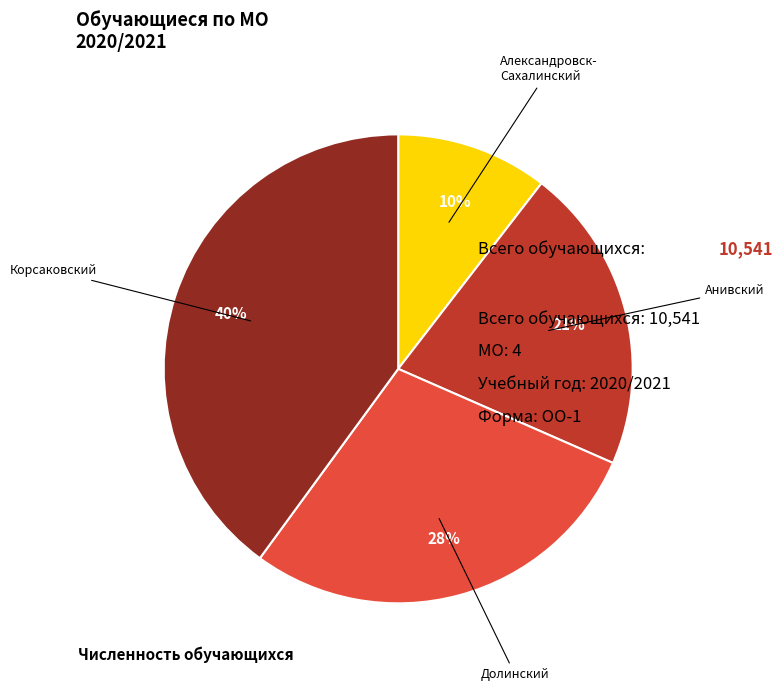

To the nearest percent, what is the average slice percentage?

25%